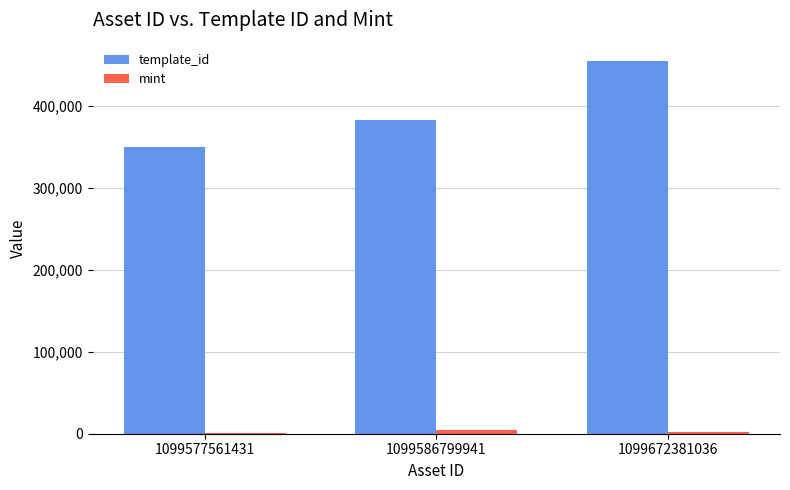

At which category is the sum across all series the highest?

1099672381036